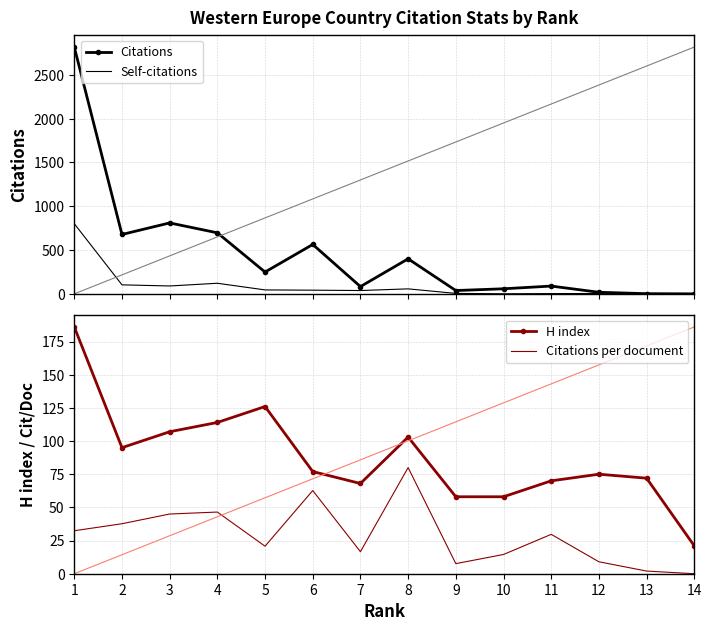

Which category has the highest value across all series?

1